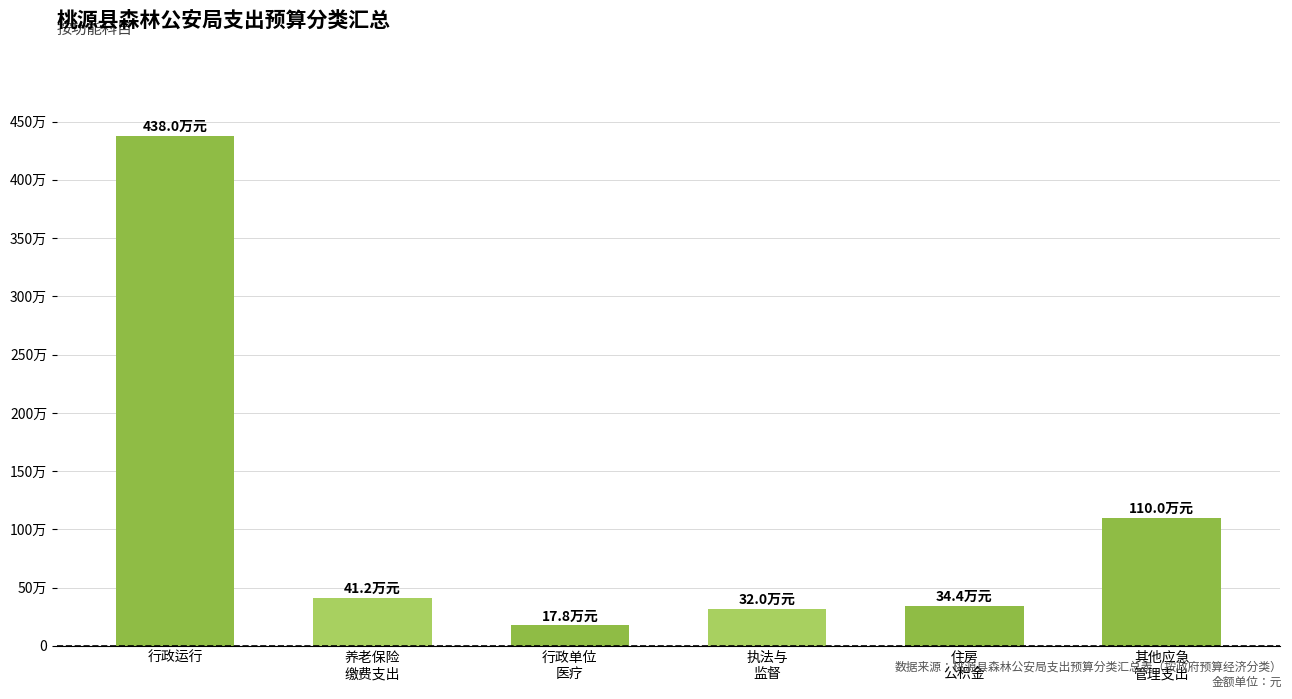

Rank the categories by value from lowest to highest.

行政单位
医疗, 执法与
监督, 住房
公积金, 养老保险
缴费支出, 其他应急
管理支出, 行政运行